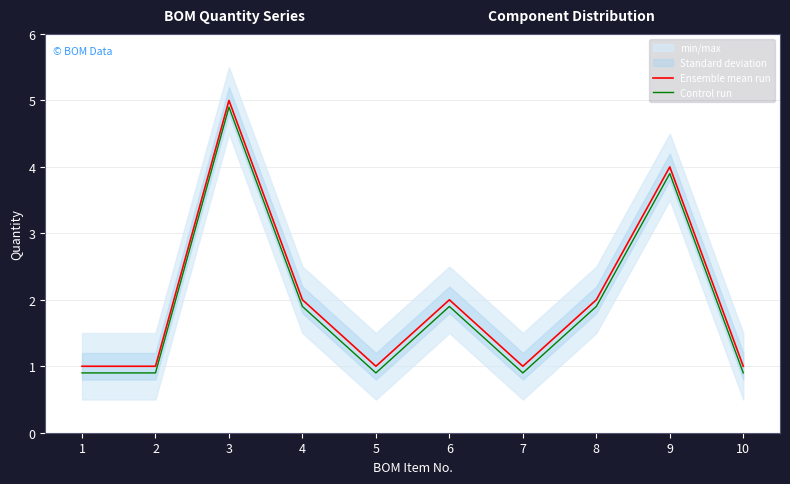

What is the value of the Ensemble mean run point at the 5th from the left?

1.0